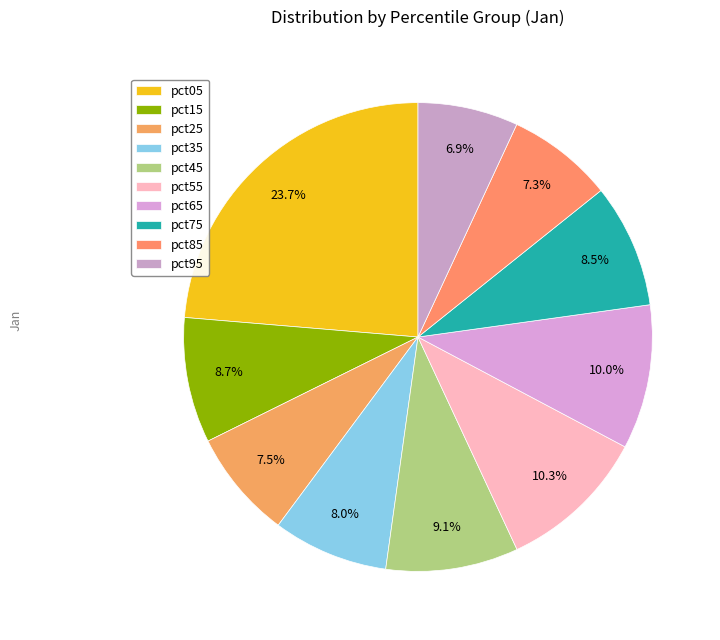

True or false: pct05 accounts for 18% of the total.

False